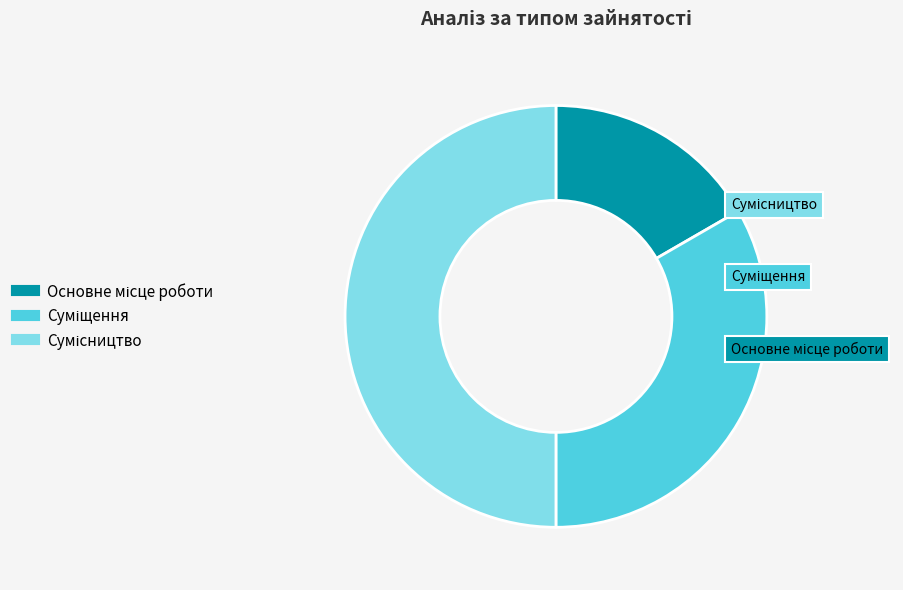

Approximately how many times larger is the value at Суміщення compared to Сумісництво?

0.7